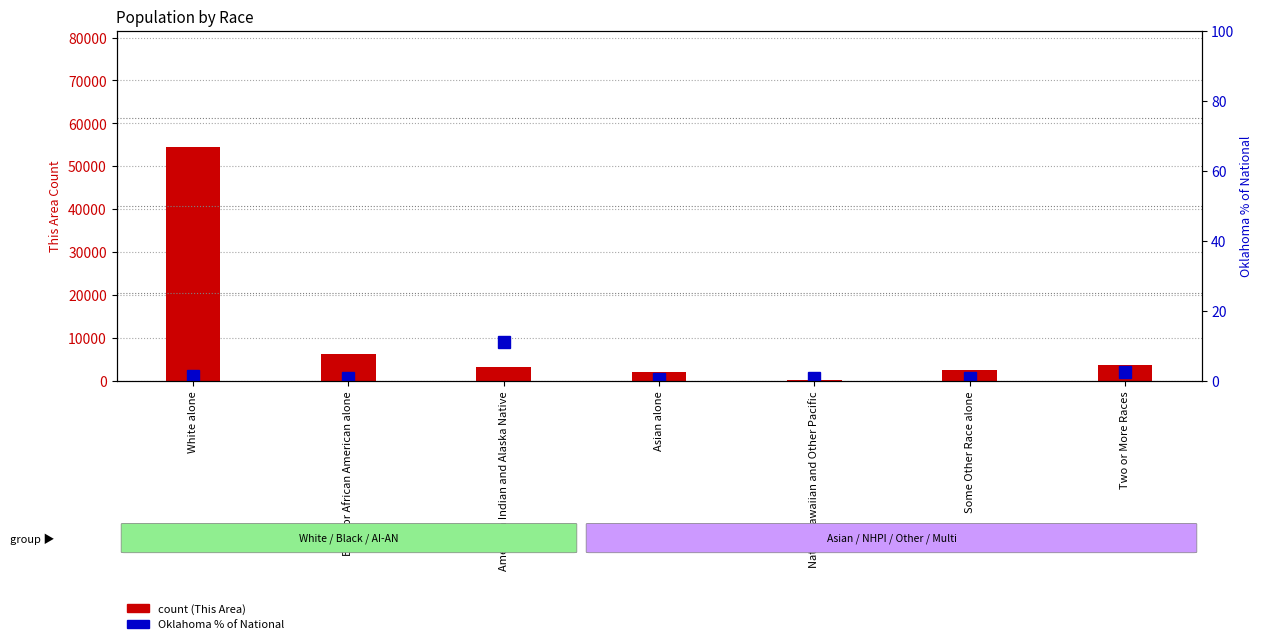

The Oklahoma % of National series shows 0.7 at Asian alone. True or false?

False